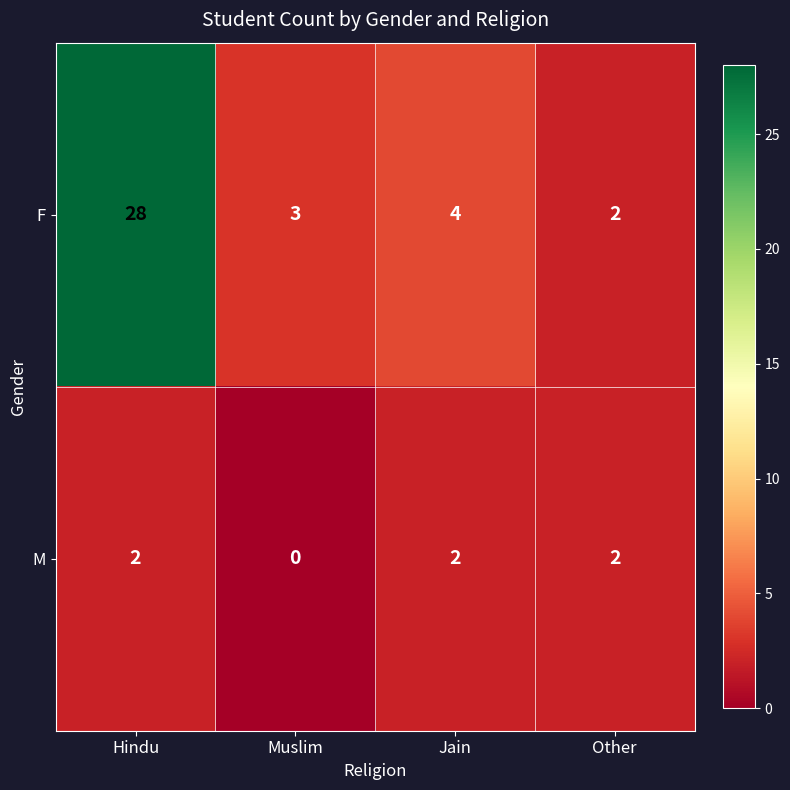

At which category is the sum across all series the highest?

Hindu